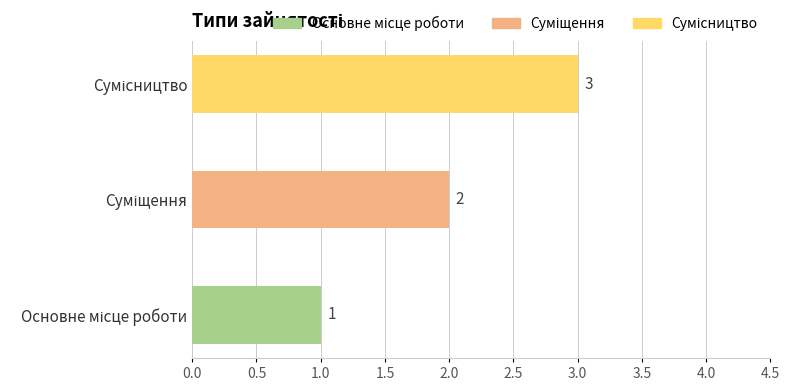

How many values are between 1 and 3?

3